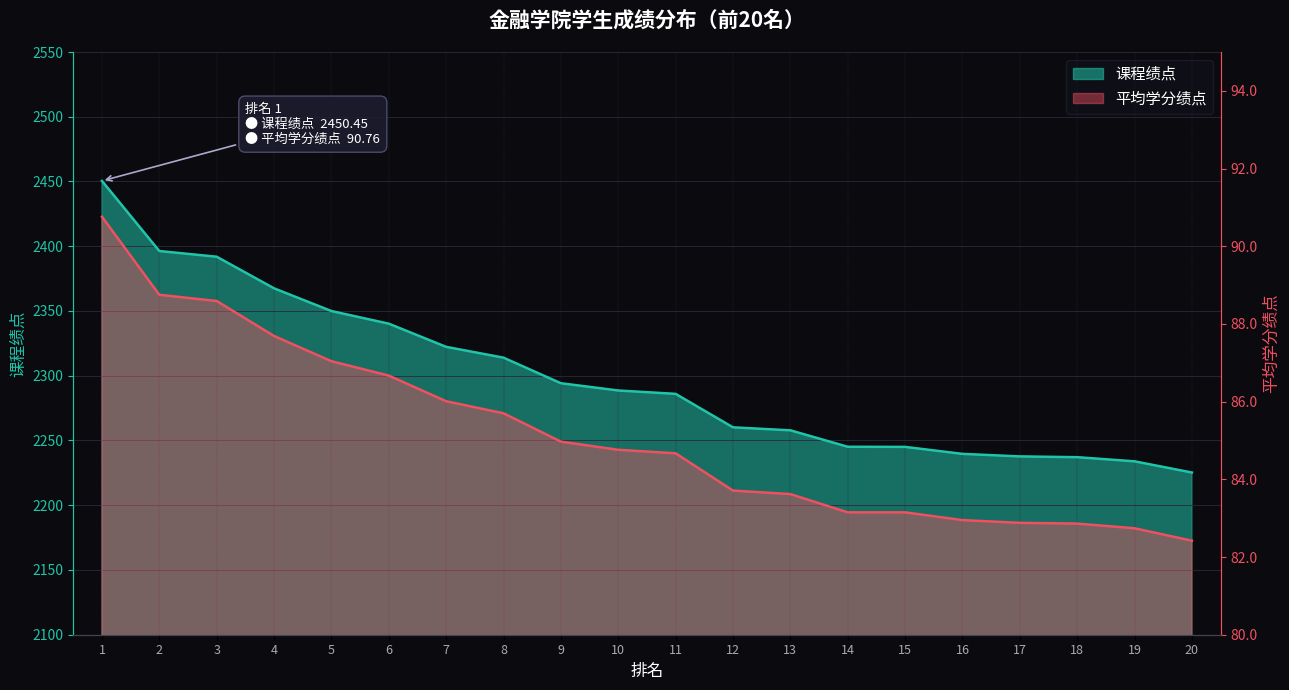

True or false: 课程绩点 and 平均学分绩点 cross at least once.

False